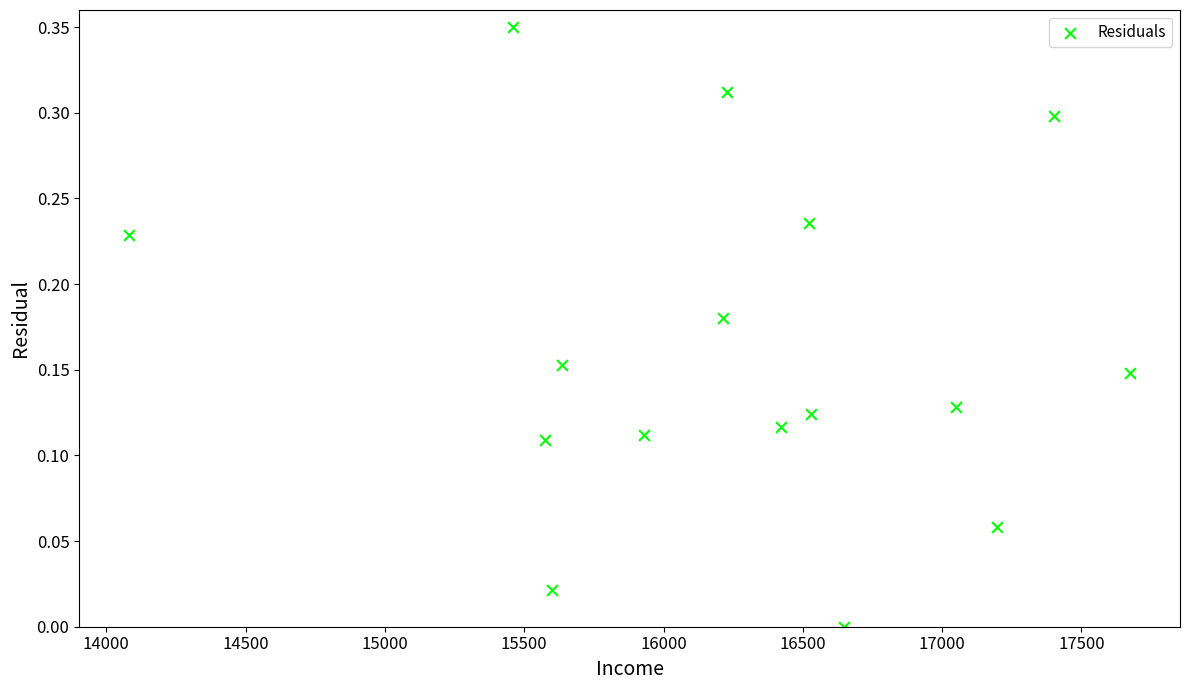

Count the number of points in this scatter plot.

16